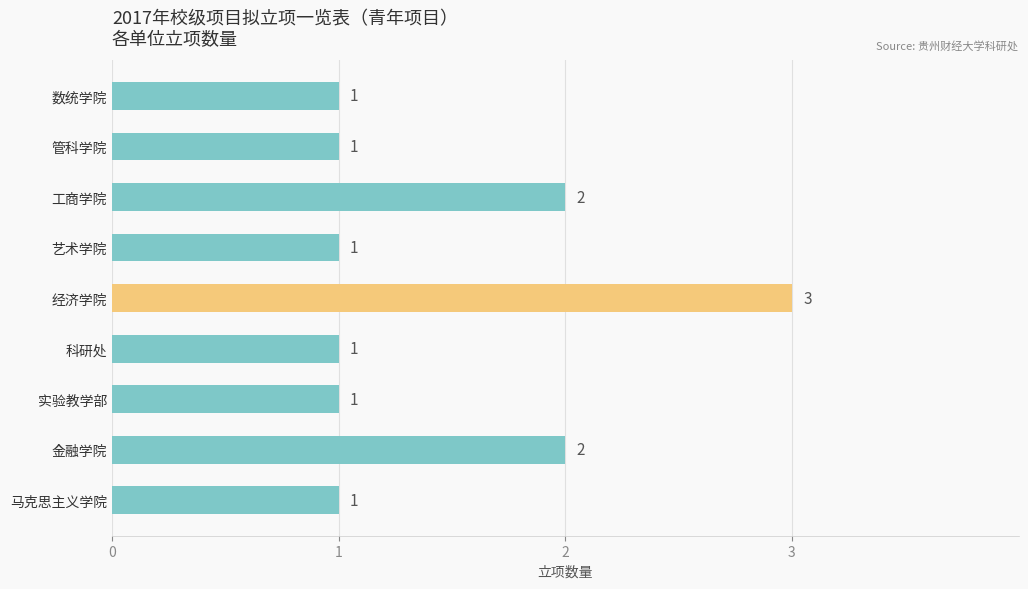

How many categories are shown in the chart?

9